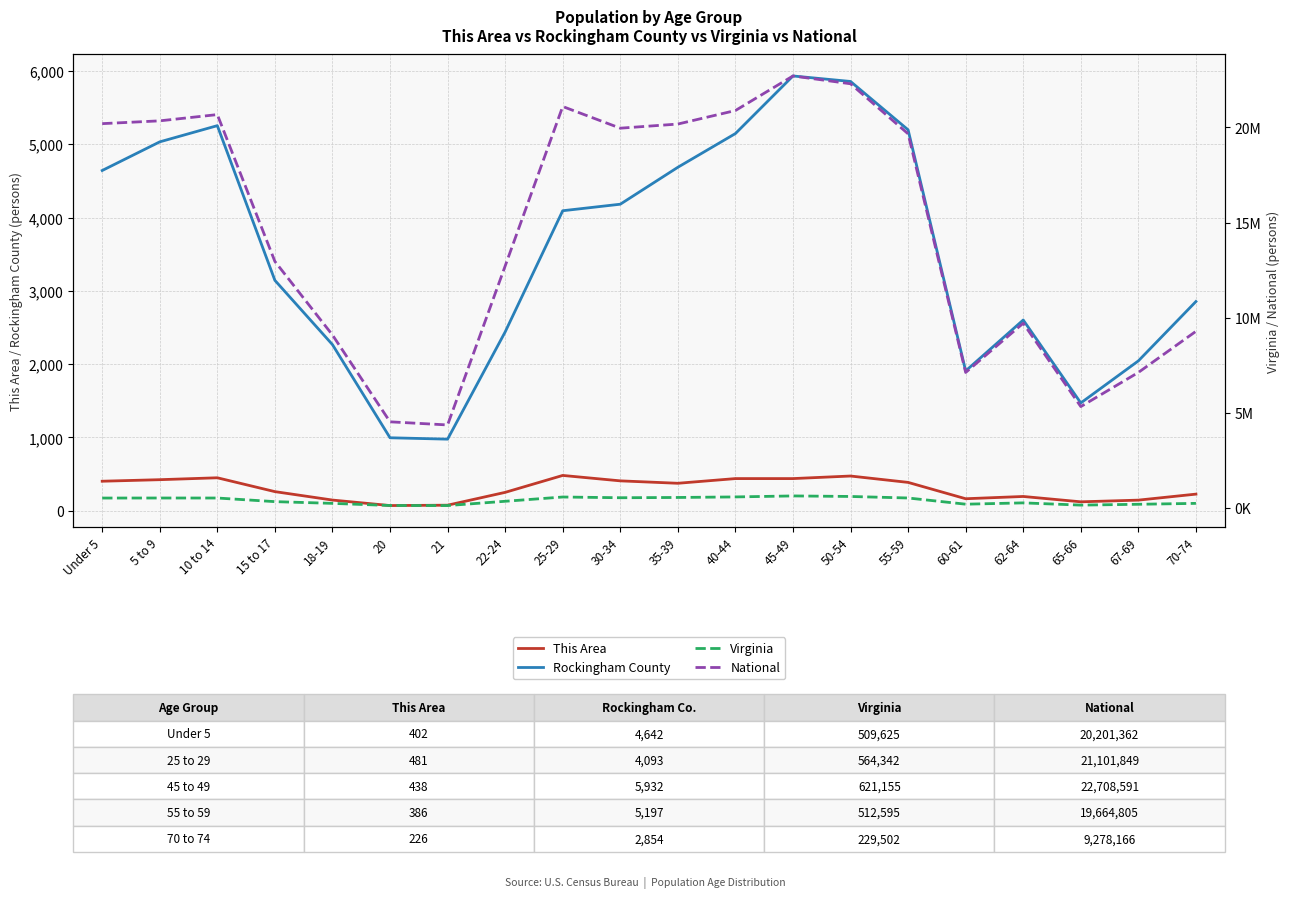

How many lines are shown in the chart?

4